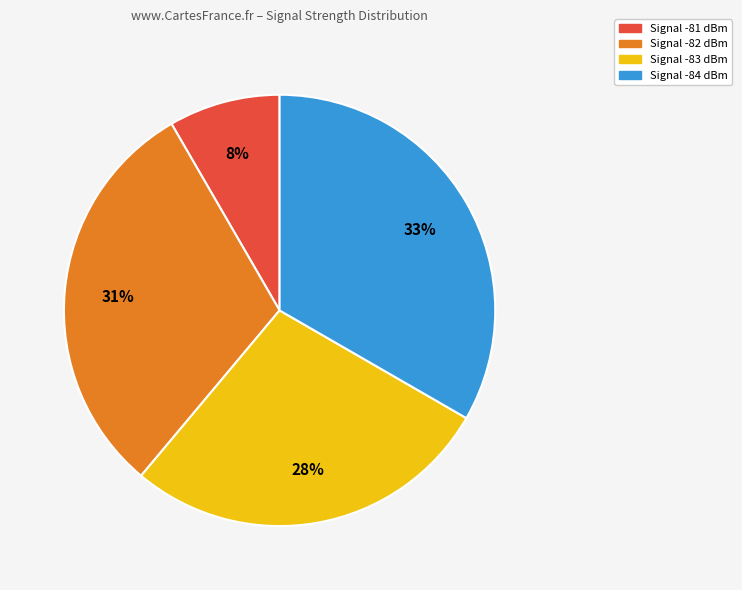

Is there any slice that represents more than half of the pie?

No